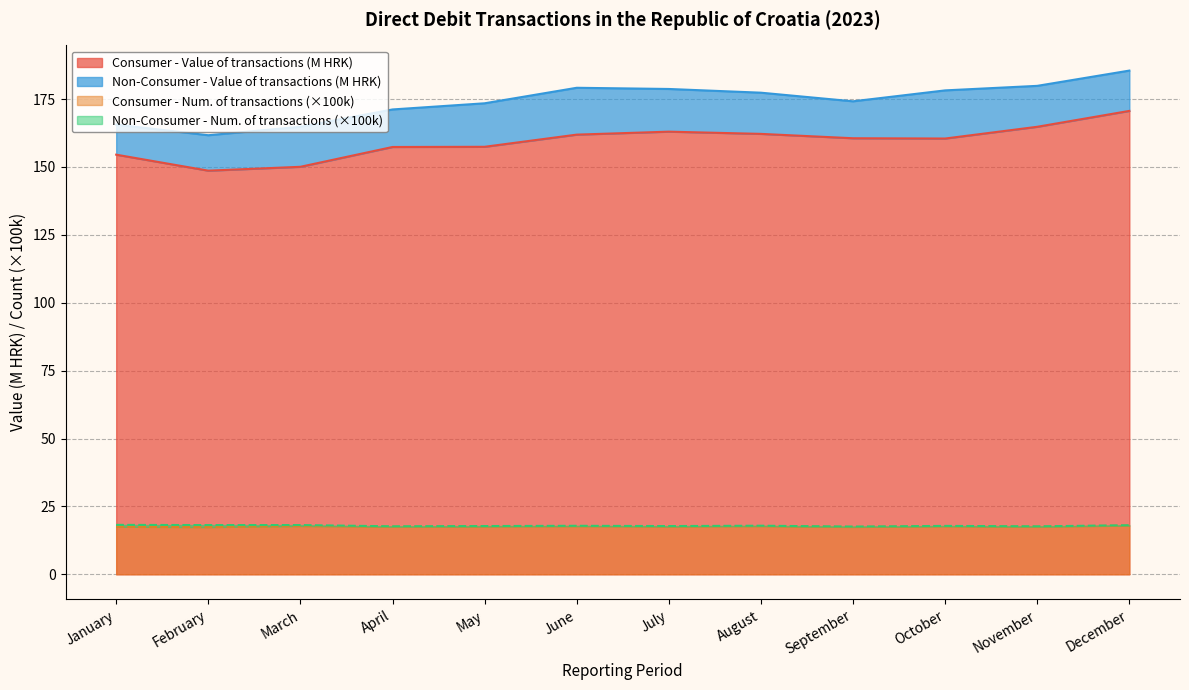

True or false: Consumer - Value of transactions has a value of 161.9 at June.

True